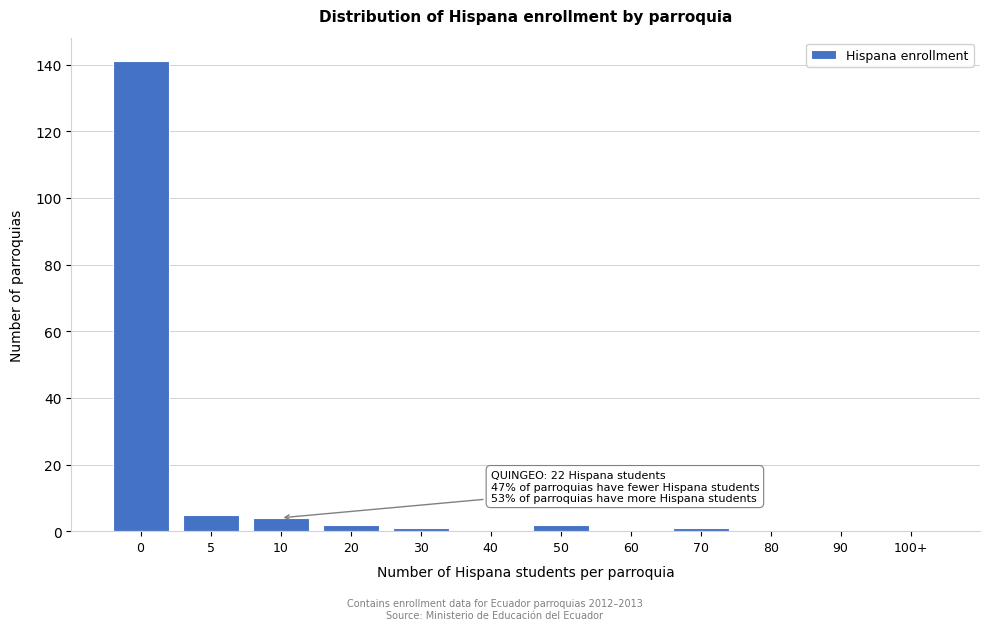

Reading right to left, list all the values displayed in this chart.

100+=0	90=0	80=0	70=1	60=0	50=2	40=0	30=1	20=2	10=4	5=5	0=141